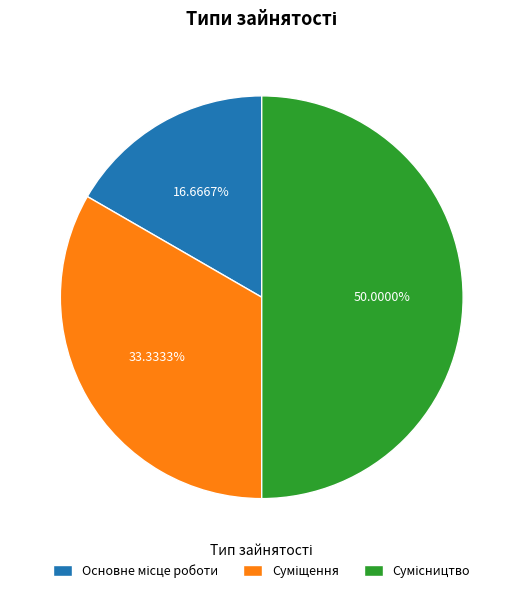

Combined, what portion of the pie is Суміщення and Сумісництво?

83.3%